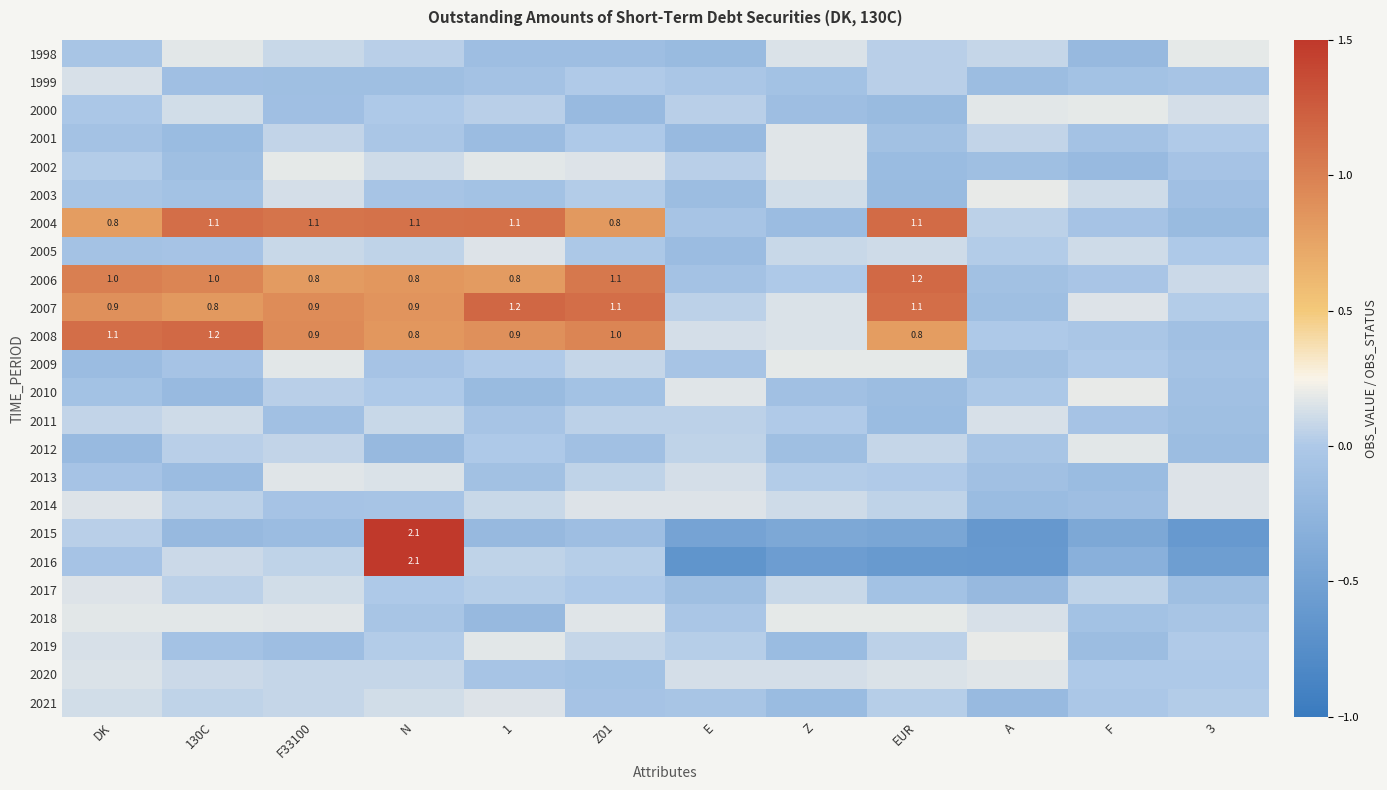

What is the total value across all series at 130C?

3.8